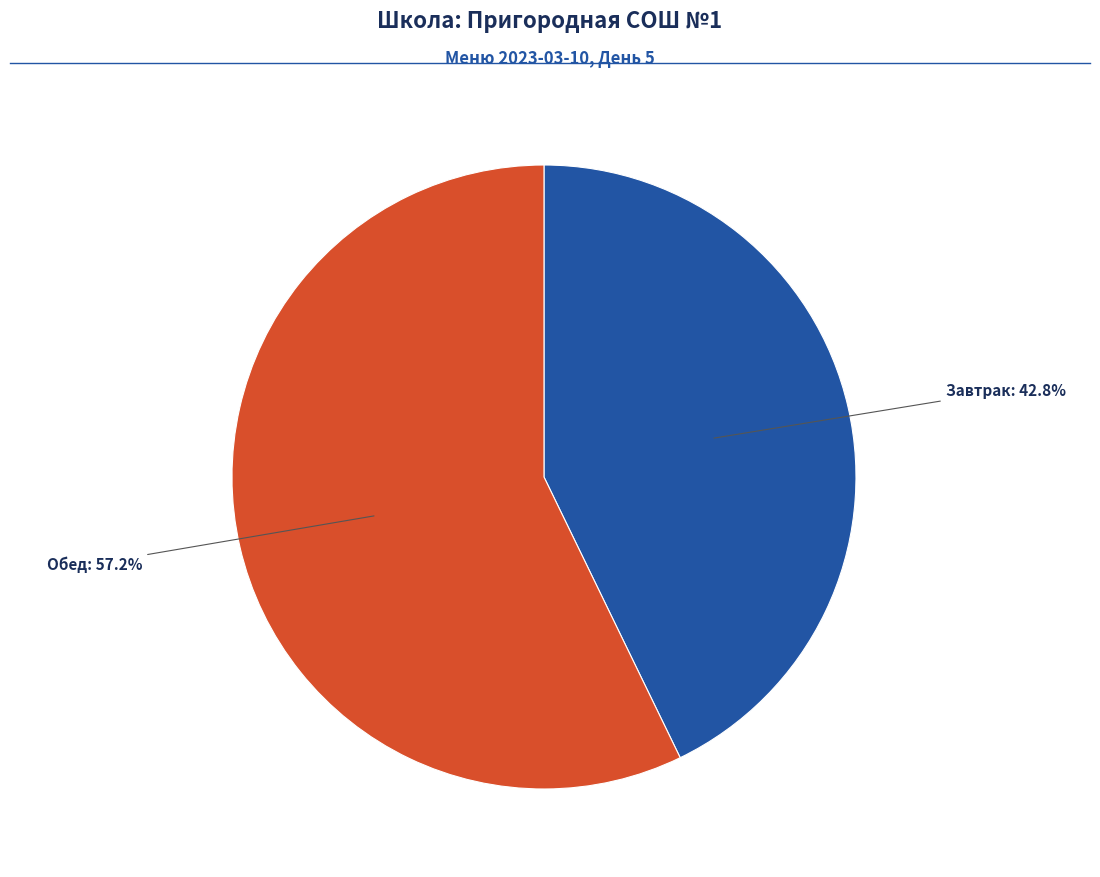

Is there a majority slice in this chart?

Yes